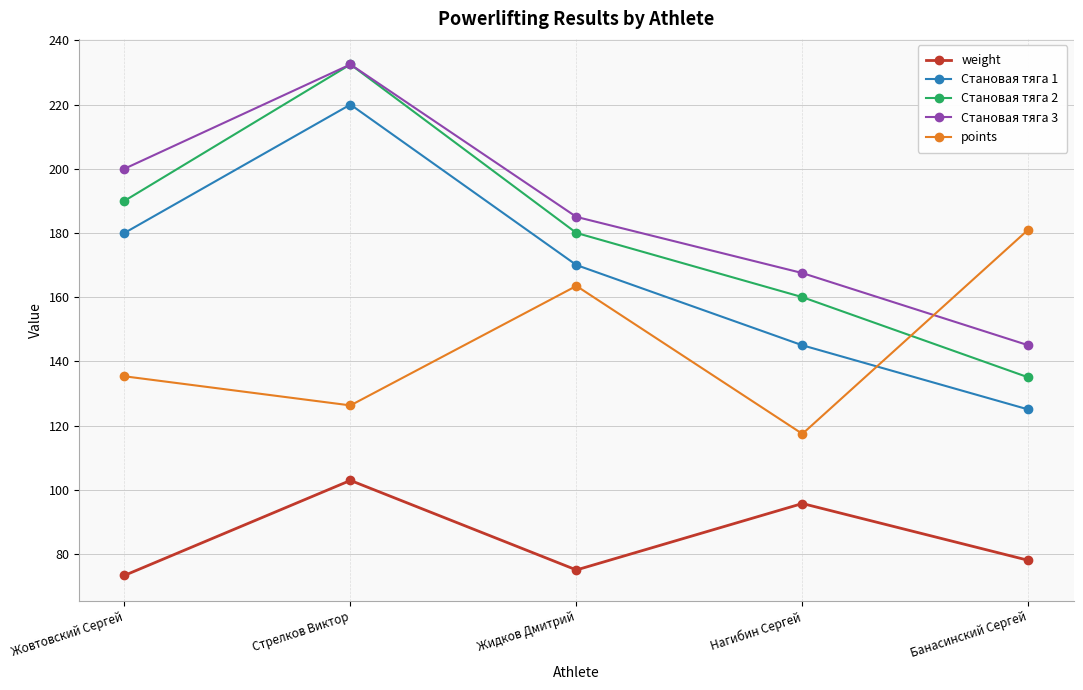

How many data points in Становая тяга 1 are less than 170?

2